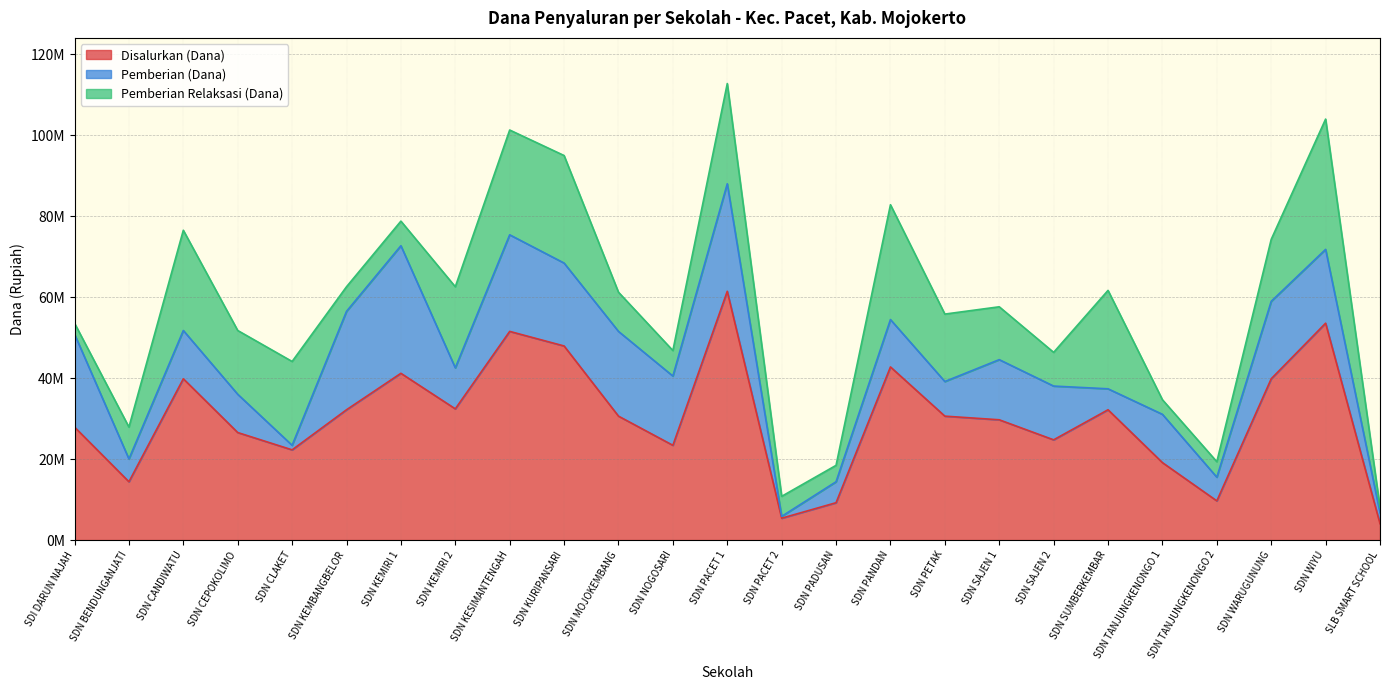

What is the maximum value for Disalurkan (Dana)?

61425000